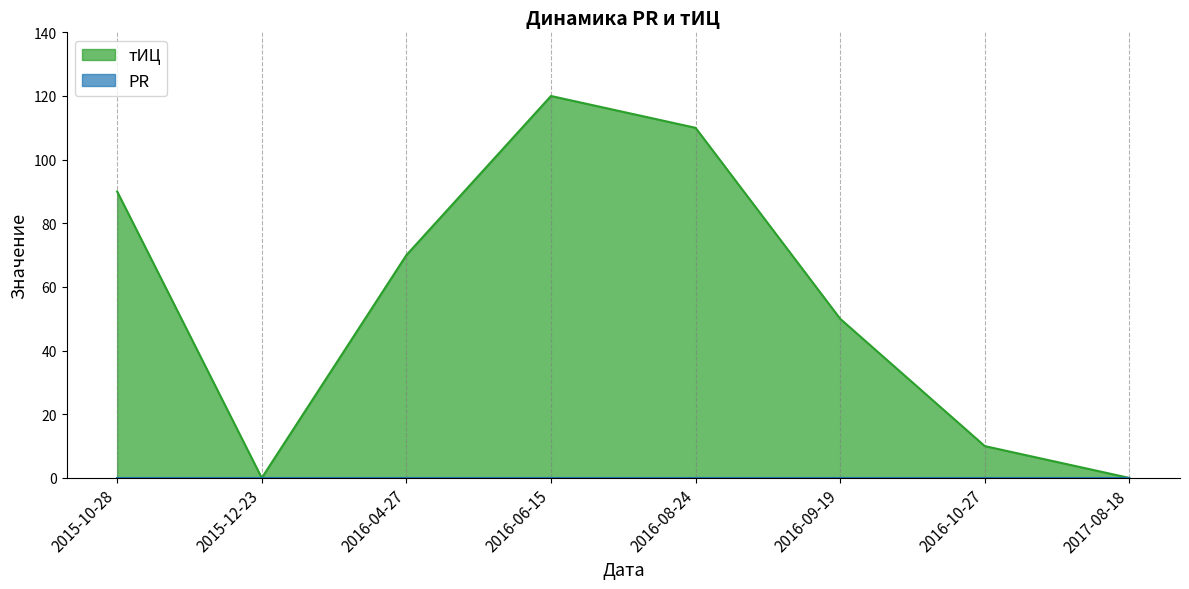

How many interior local valleys (lower than both neighbors) does the data have?

1